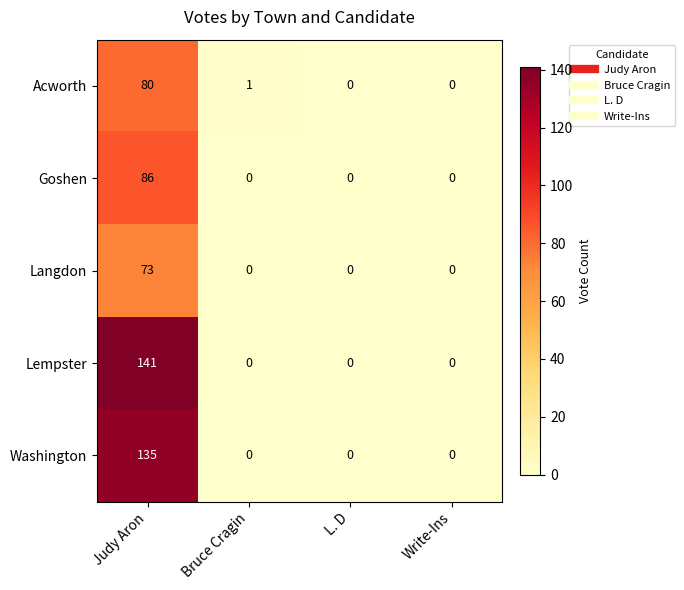

List the series in order of their peak value, highest first.

Lempster, Washington, Goshen, Acworth, Langdon